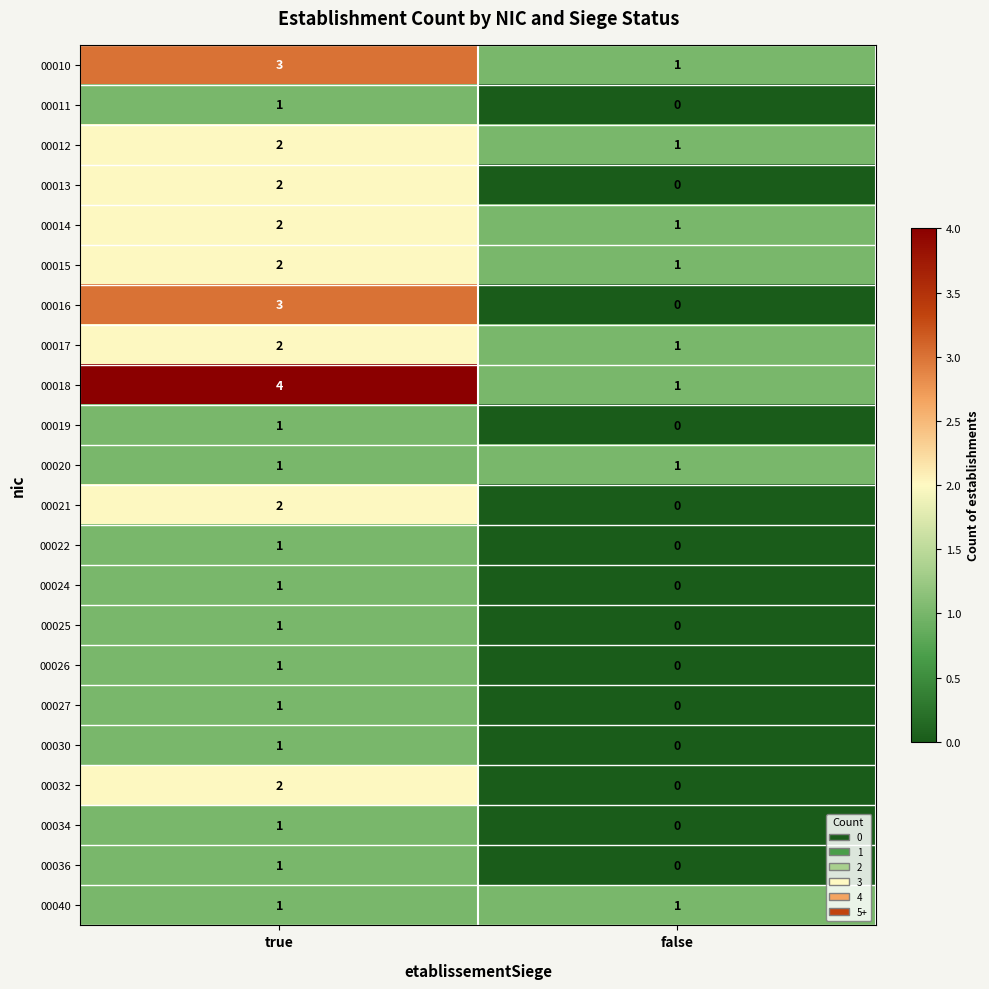

Which series has the largest total across all categories?

00018